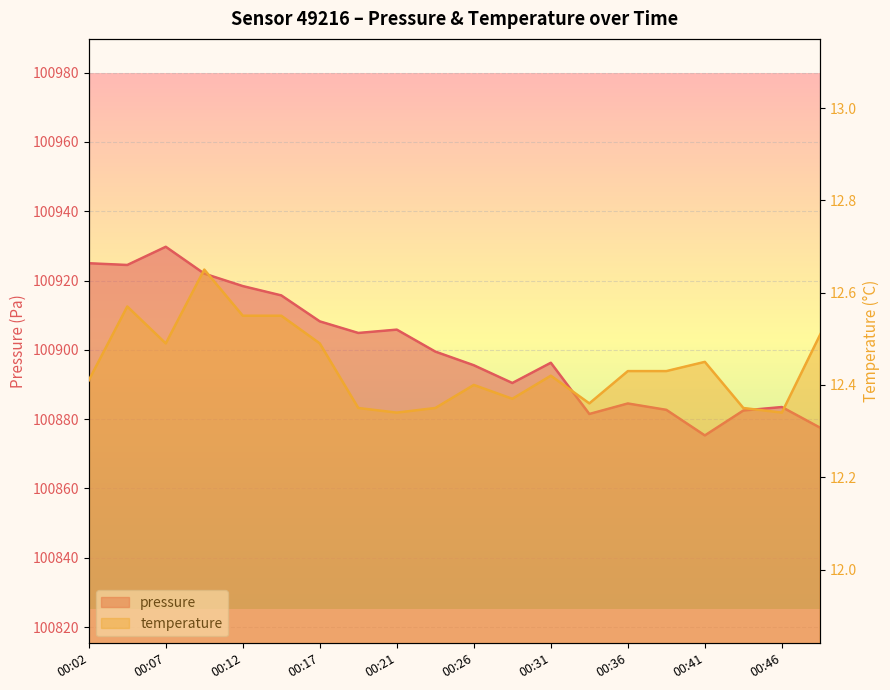

True or false: pressure has a value of 100890.4 at 00:29.

True